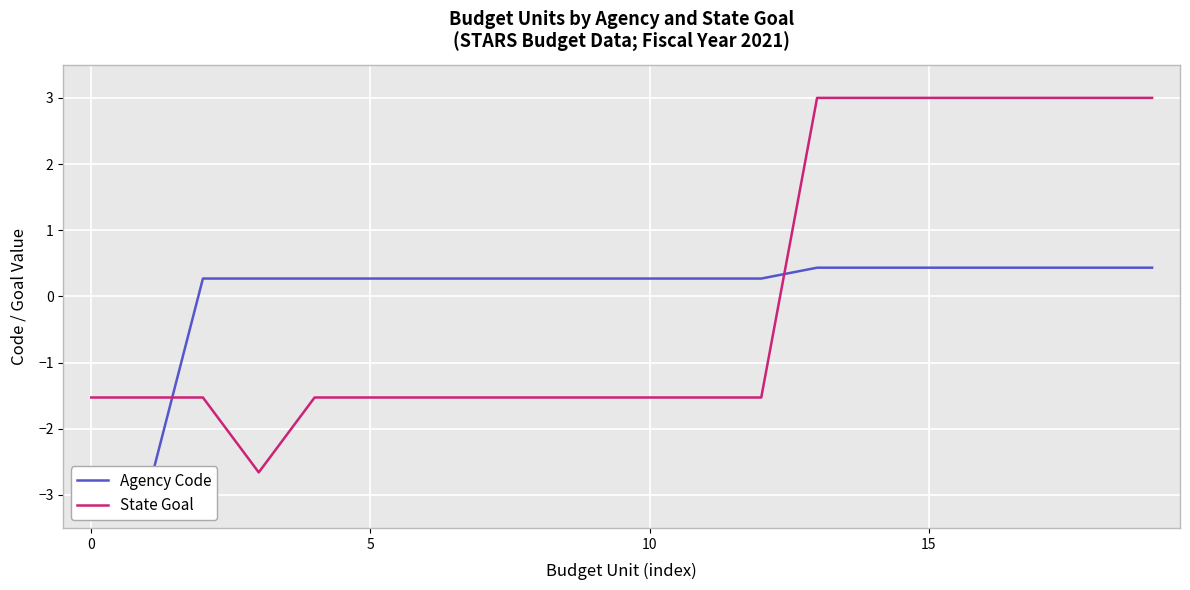

What is the minimum value for State Goal?

-2.7